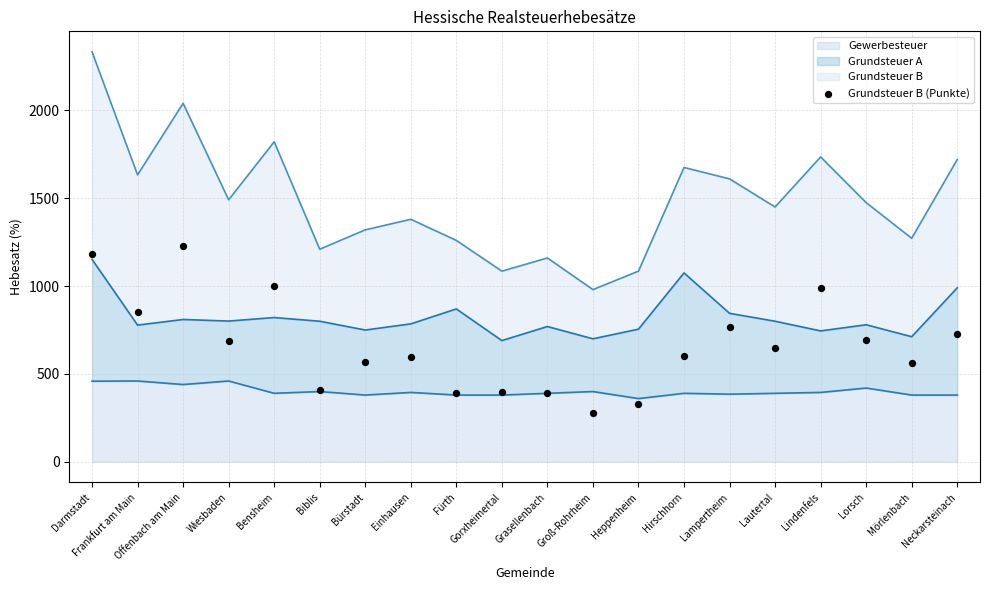

Between Einhausen and Lautertal, which is larger?

Lautertal